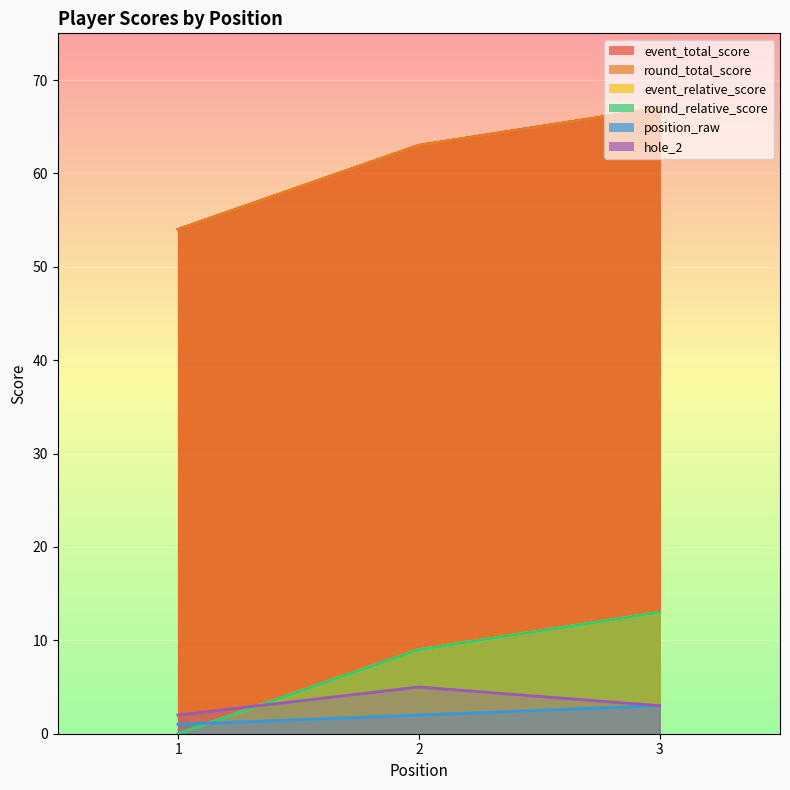

List the labels in order of hole_2 value, largest first.

2, 3, 1